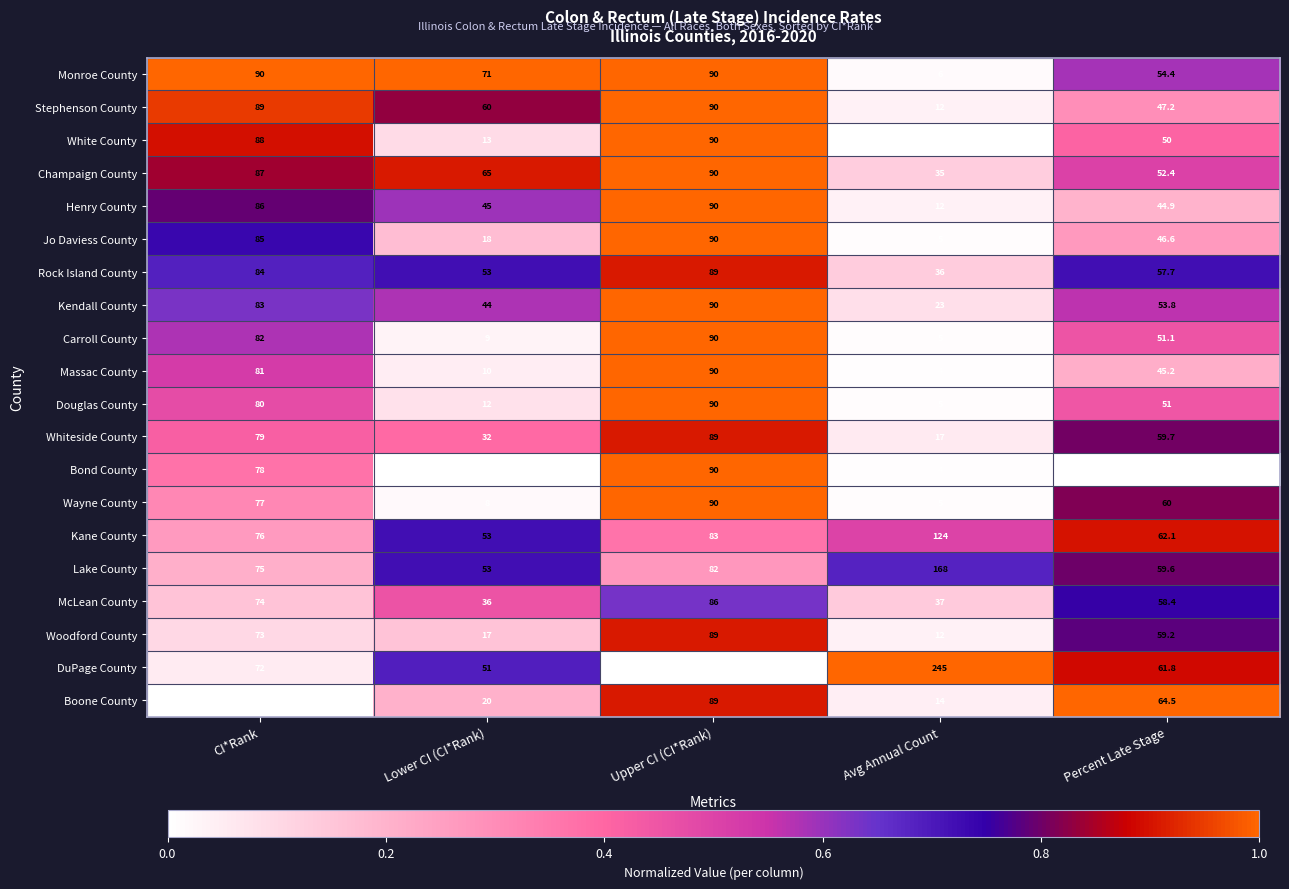

At which category is the sum across all series the highest?

Upper CI (CI*Rank)